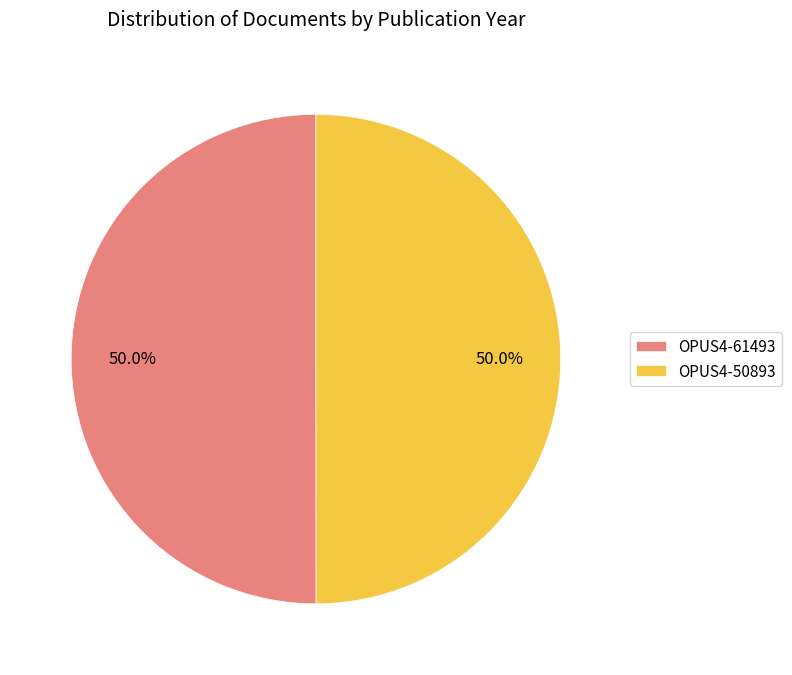

Is it true that OPUS4-50893 is 50% of the pie?

True